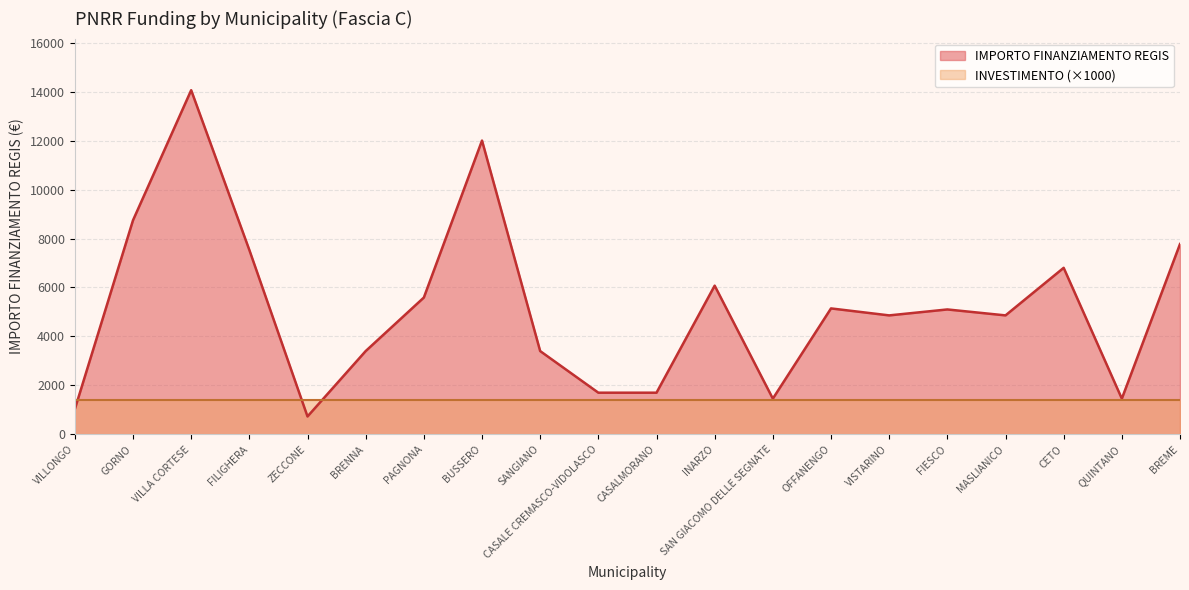

How many points are lower than both their immediate neighbors (excluding endpoints)?

5